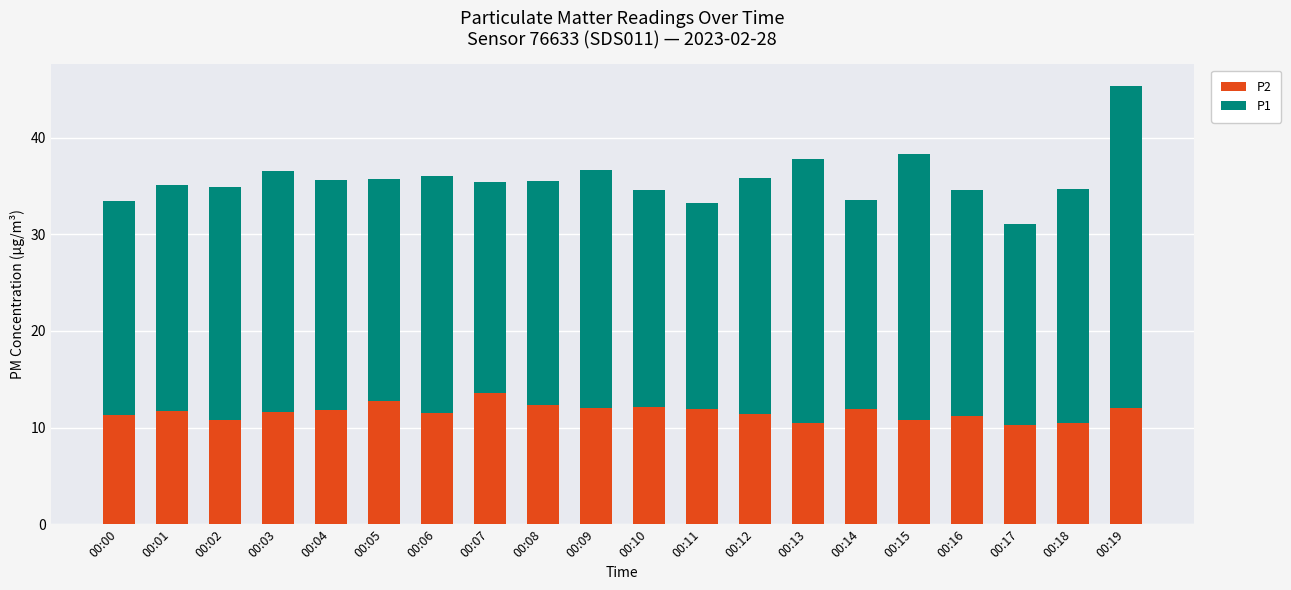

What is the sum of the P2 values at 00:18 and 00:08?

22.8